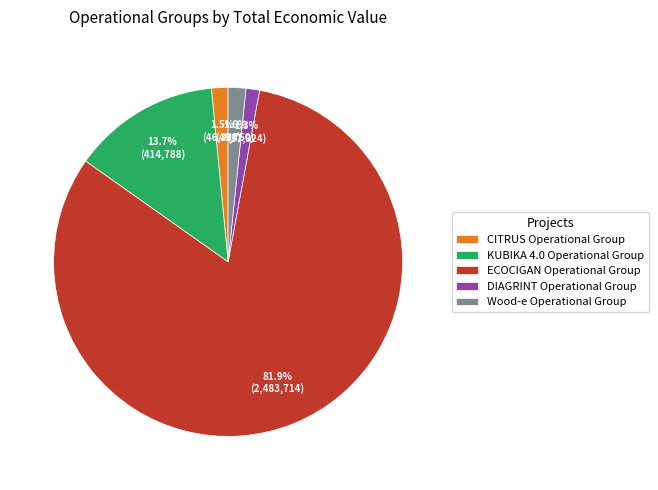

Which has a higher value, Wood-e Operational Group or ECOCIGAN Operational Group?

ECOCIGAN Operational Group